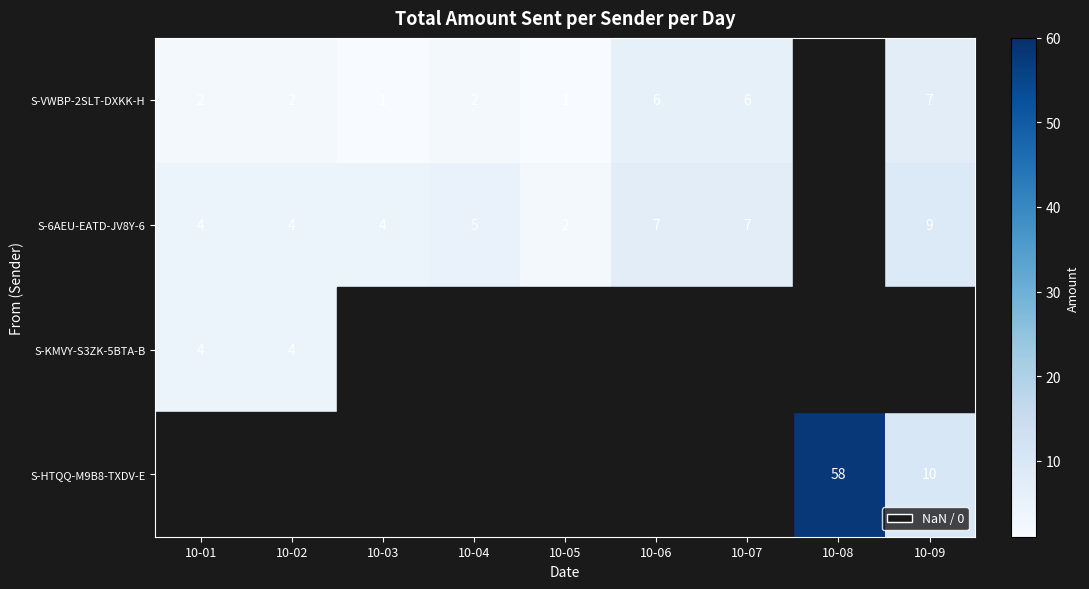

Is it true that S-VWBP-2SLT-DXKK-H equals 2 at 10-04?

True